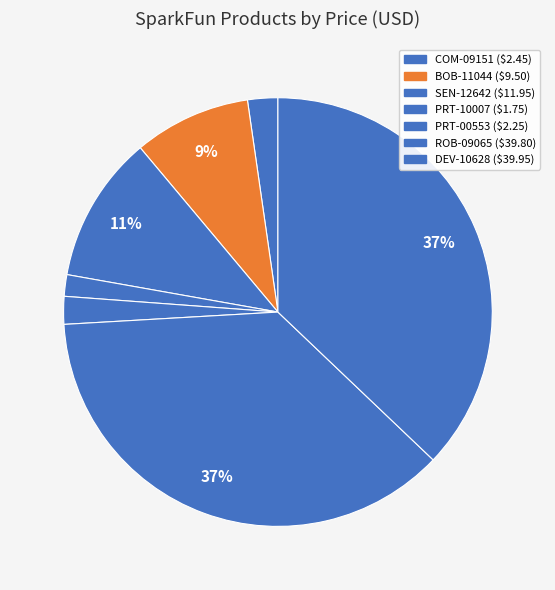

Does any single category account for the majority?

No